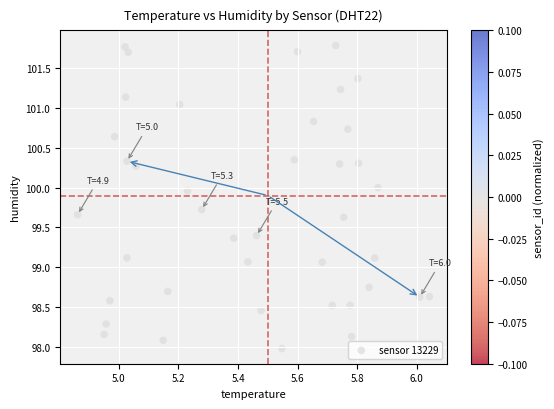

What is the range of Y values (max minus min)?

3.8